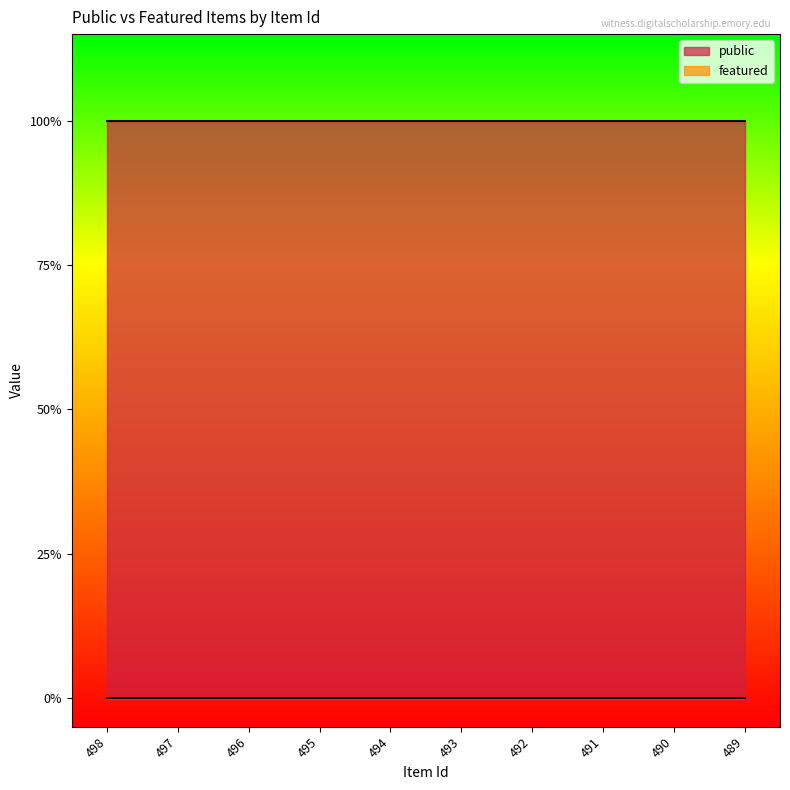

What is the total value across all series at 489?

1